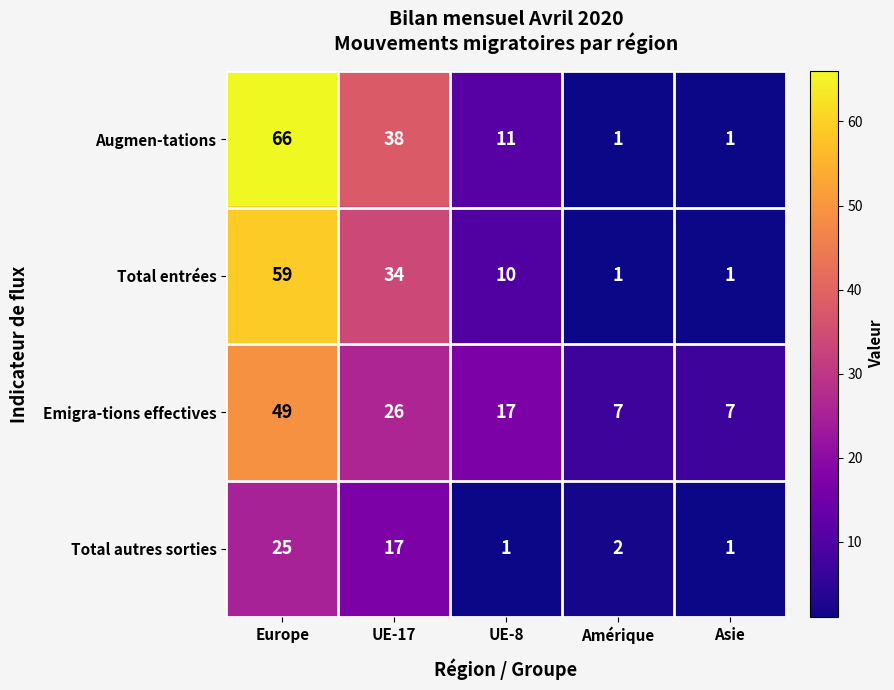

Which series has the largest total across all categories?

Augmen-tations